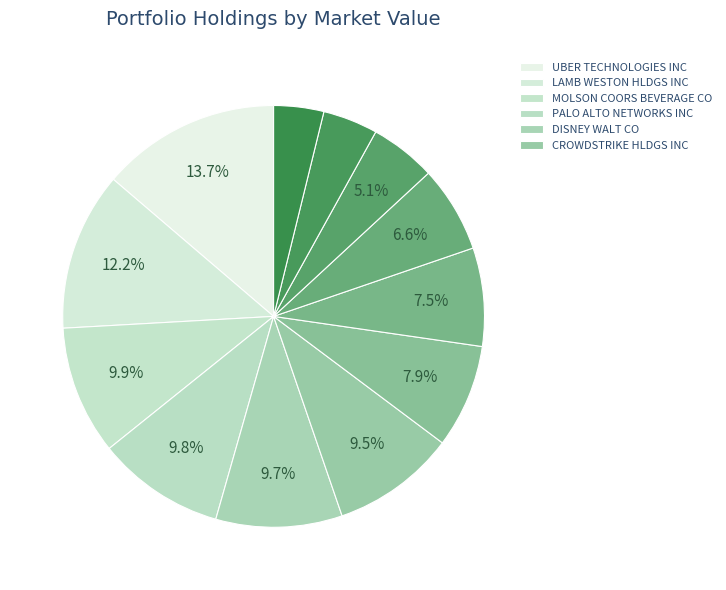

Which slice is the smallest?

LAS VEGAS SANDS CORP